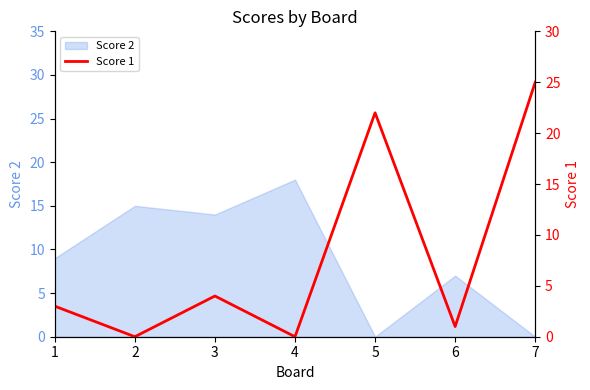

Reading right to left, what are all the values shown in this chart?

25	1	22	0	4	0	3